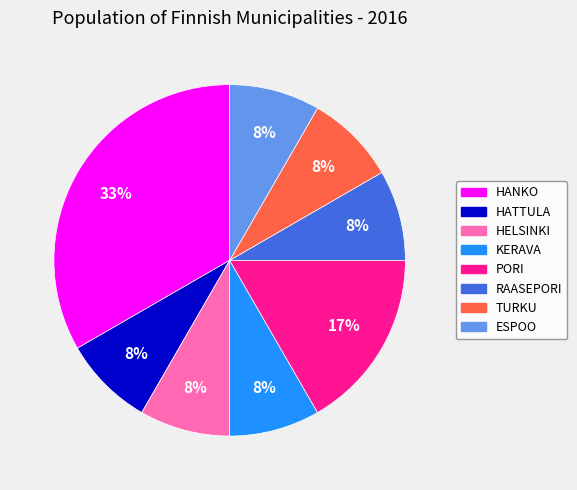

How many slices are in this pie chart?

8